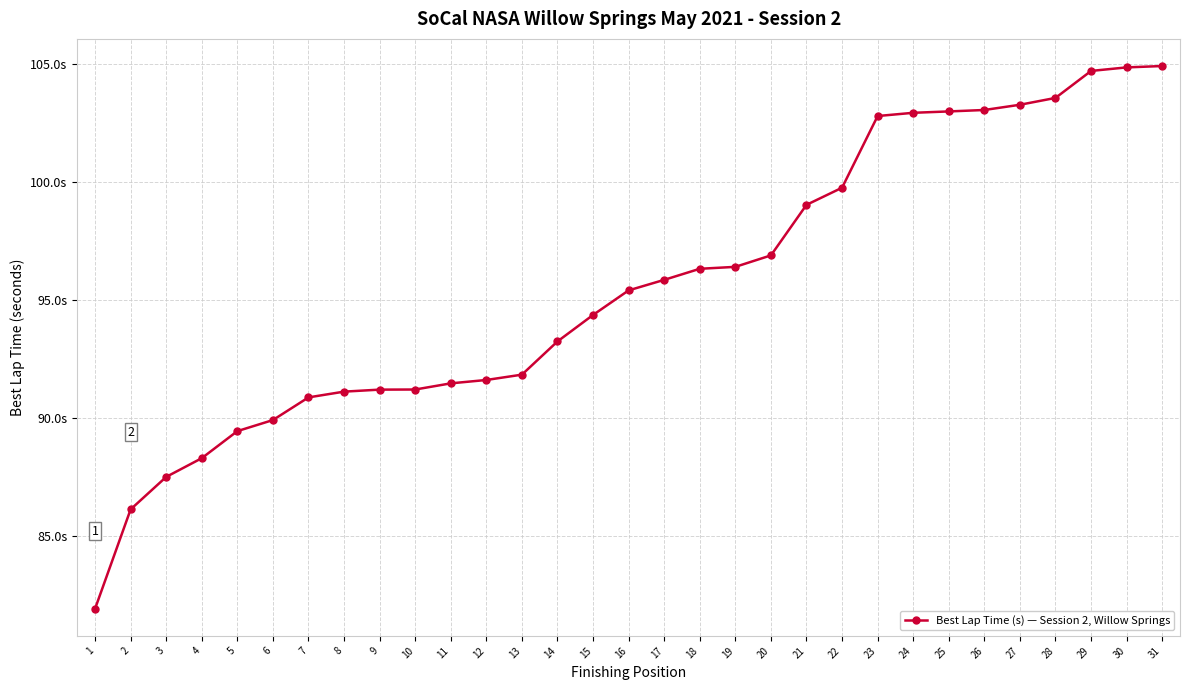

Is this an area chart (filled region under the line)?

No